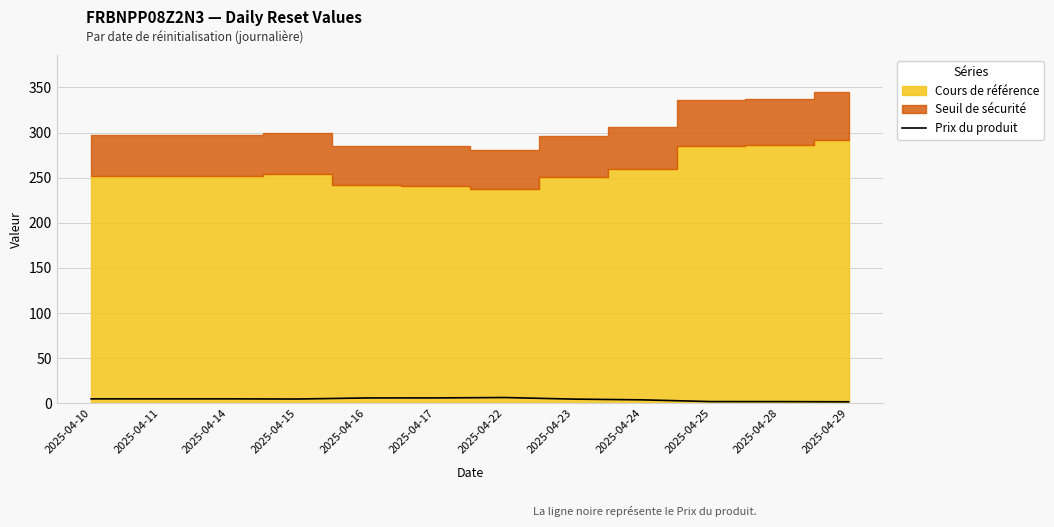

What is the value of the 10th point from the left?

2.0